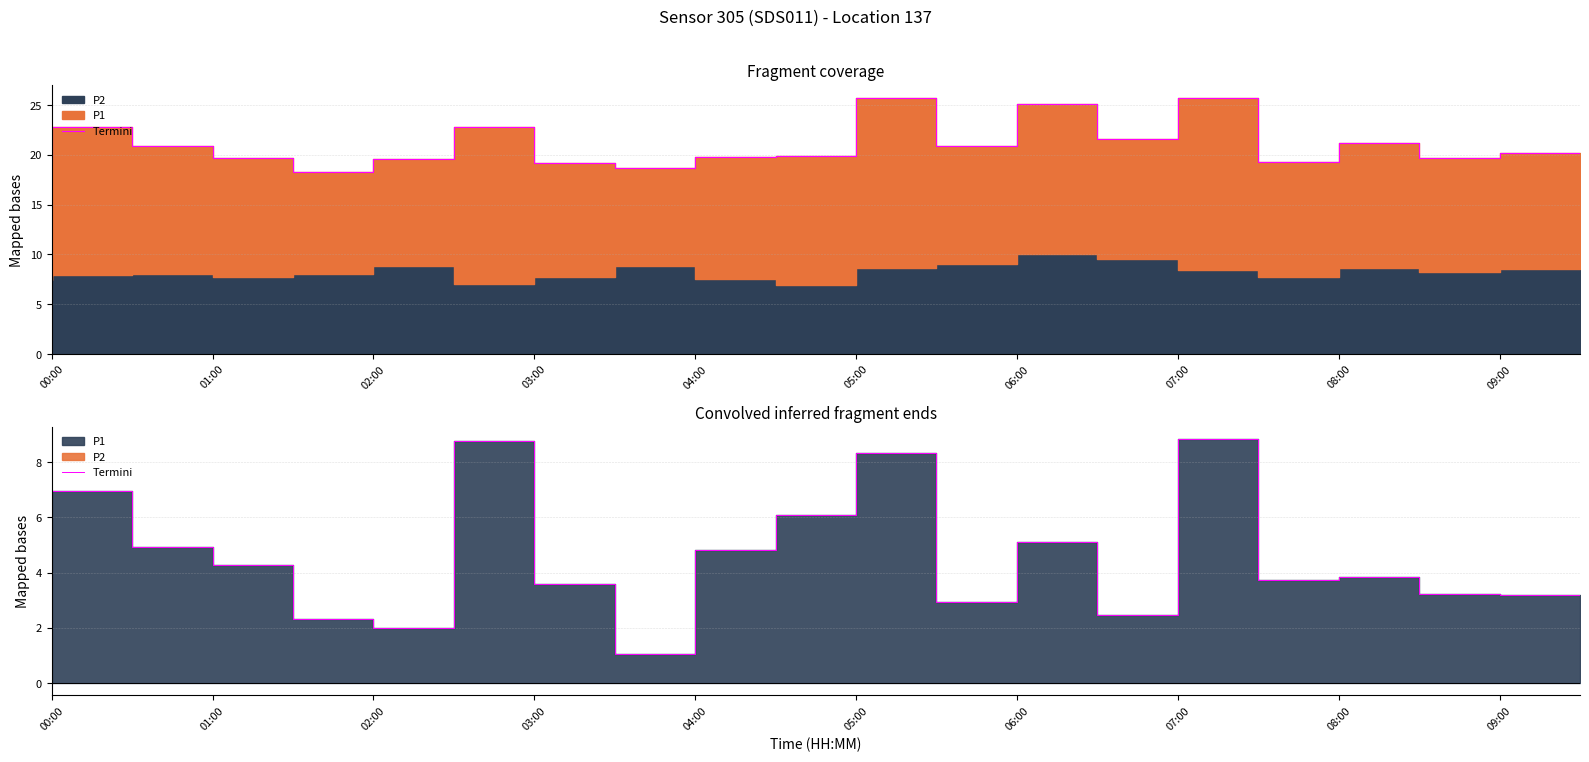

Approximately how many times larger is the value at 07:00 compared to 12?

1.2